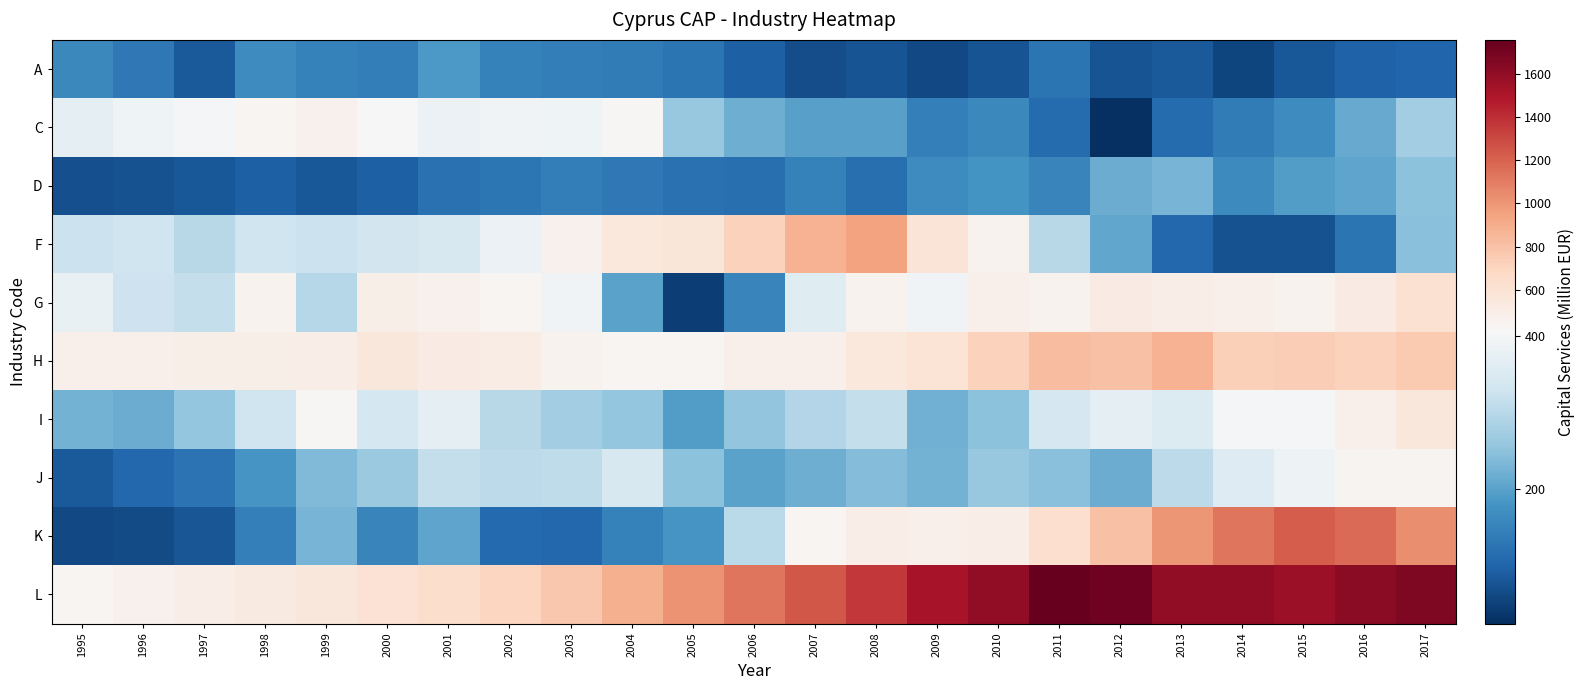

Reading left to right, transcribe all the data shown in this chart.

A: 1995=158.6	1996=132.7	1997=84.7	1998=164.0	1999=146.3	2000=140.7	2001=186.3	2002=148.9	2003=142.4	2004=138.3	2005=127.3	2006=93.1	2007=67.3	2008=76.4	2009=59.6	2010=76.4	2011=126.0	2012=75.5	2013=83.4	2014=54.9	2015=81.0	2016=97.8	2017=103.9
C: 1995=372.0	1996=389.1	1997=396.9	1998=430.8	1999=463.3	2000=412.0	2001=383.0	2002=392.3	2003=390.3	2004=416.7	2005=260.4	2006=219.9	2007=198.0	2008=197.4	2009=145.0	2010=158.7	2011=111.9	2012=23.5	2013=112.8	2014=139.7	2015=165.1	2016=213.0	2017=271.8
D: 1995=69.3	1996=73.7	1997=82.9	1998=93.9	1999=81.8	2000=94.6	2001=119.1	2002=129.6	2003=142.1	2004=133.2	2005=119.5	2006=117.7	2007=146.3	2008=117.5	2009=166.3	2010=178.0	2011=153.4	2012=217.2	2013=229.1	2014=163.7	2015=193.5	2016=203.5	2017=248.7
F: 1995=322.8	1996=329.1	1997=298.6	1998=328.3	1999=322.4	2000=335.8	2001=343.0	2002=383.6	2003=460.3	2004=547.9	2005=564.4	2006=715.9	2007=875.8	2008=951.4	2009=576.5	2010=452.6	2011=299.6	2012=207.0	2013=104.5	2014=72.9	2015=73.6	2016=125.2	2017=245.3
G: 1995=376.8	1996=327.8	1997=315.5	1998=452.6	1999=298.1	2000=481.4	2001=460.2	2002=430.3	2003=392.9	2004=201.5	2005=46.5	2006=154.5	2007=360.0	2008=452.6	2009=391.1	2010=471.0	2011=452.7	2012=520.5	2013=490.9	2014=469.3	2015=450.0	2016=514.0	2017=613.9
H: 1995=474.9	1996=472.9	1997=484.5	1998=481.5	1999=494.2	2000=562.7	2001=513.8	2002=509.3	2003=450.9	2004=429.1	2005=433.6	2006=477.5	2007=473.1	2008=551.5	2009=587.1	2010=715.0	2011=821.4	2012=806.1	2013=879.6	2014=723.4	2015=738.1	2016=714.5	2017=757.1
I: 1995=225.3	1996=215.9	1997=257.1	1998=330.8	1999=420.2	2000=338.2	2001=368.6	2002=300.3	2003=271.8	2004=259.2	2005=190.8	2006=254.6	2007=293.5	2008=315.4	2009=220.7	2010=248.9	2011=342.1	2012=367.6	2013=354.8	2014=398.2	2015=397.3	2016=475.8	2017=557.7
J: 1995=85.8	1996=104.2	1997=123.5	1998=181.7	1999=238.4	2000=264.7	2001=313.2	2002=305.8	2003=308.2	2004=344.9	2005=249.2	2006=201.9	2007=218.7	2008=240.3	2009=223.6	2010=261.6	2011=245.1	2012=216.8	2013=306.0	2014=357.3	2015=385.4	2016=439.5	2017=442.8
K: 1995=60.5	1996=65.1	1997=78.0	1998=145.4	1999=229.0	2000=153.9	2001=203.4	2002=109.8	2003=106.5	2004=146.2	2005=180.8	2006=301.6	2007=428.6	2008=490.2	2009=470.1	2010=495.3	2011=631.9	2012=805.4	2013=999.3	2014=1126.7	2015=1225.8	2016=1165.6	2017=1032.4
L: 1995=432.5	1996=466.6	1997=496.0	1998=531.7	1999=560.1	2000=600.6	2001=640.1	2002=696.1	2003=773.6	2004=882.9	2005=1010.3	2006=1126.2	2007=1241.3	2008=1364.0	2009=1521.9	2010=1605.2	2011=1756.6	2012=1715.1	2013=1607.2	2014=1603.3	2015=1560.2	2016=1627.7	2017=1669.6